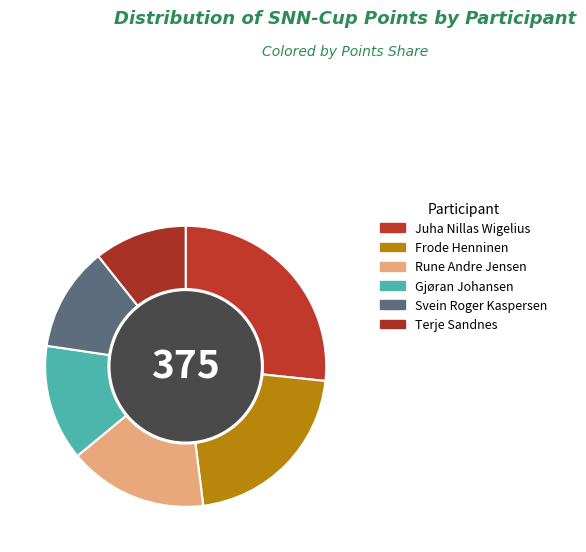

To the nearest percent, what percentage of the pie is Juha Nillas Wigelius?

27%